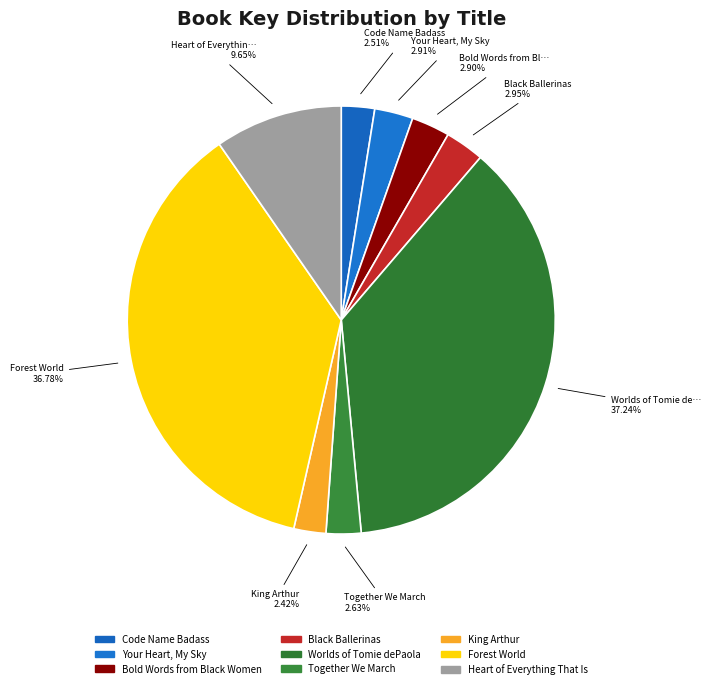

Is there any slice that represents more than half of the pie?

No